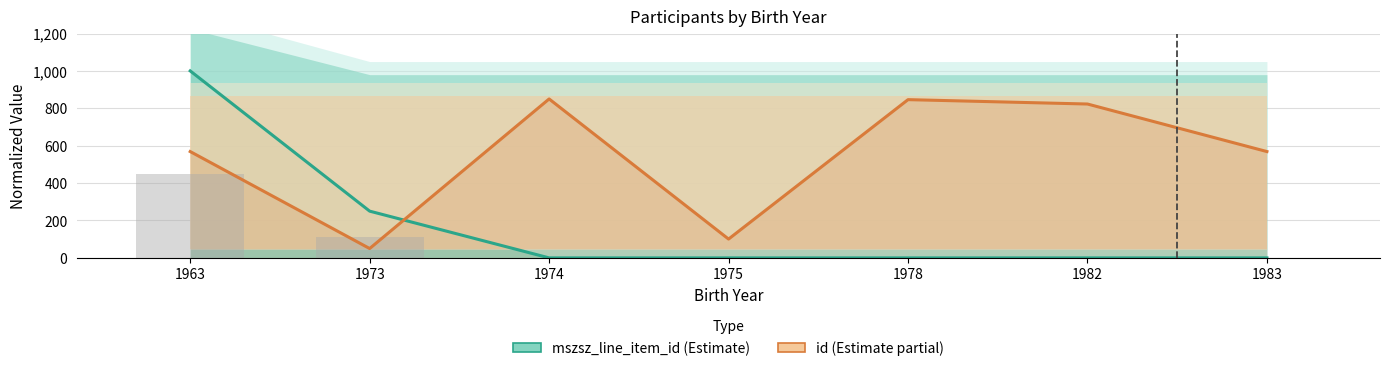

Reading right to left, transcribe all the data shown in this chart.

mszsz_line_item_id: 1983=0.0	1982=0.0	1978=0.0	1975=0.0	1974=0.0	1973=250.0	1963=1000.0
id: 1983=568.6	1982=822.9	1978=846.3	1975=100.6	1974=850.0	1973=50.0	1963=568.7